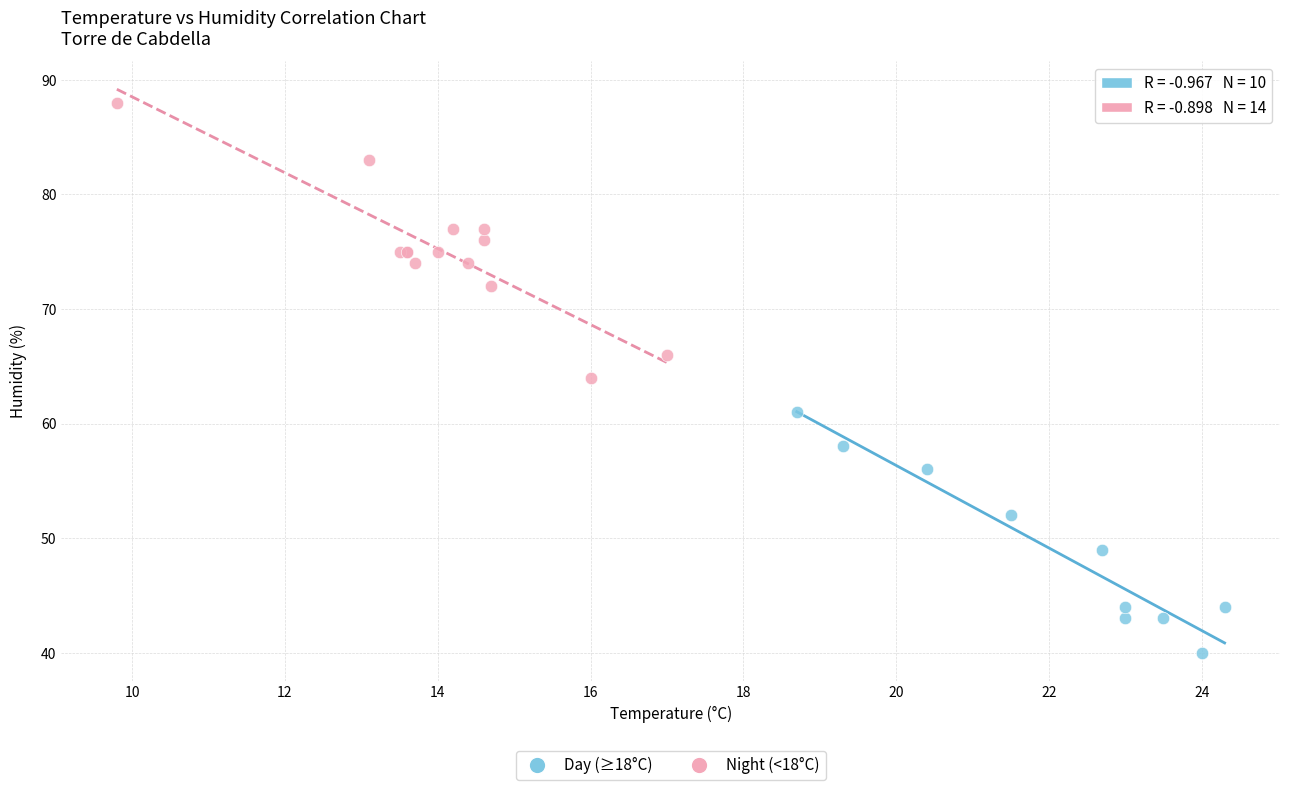

Which series reaches the maximum Y coordinate?

Night (<18°C)